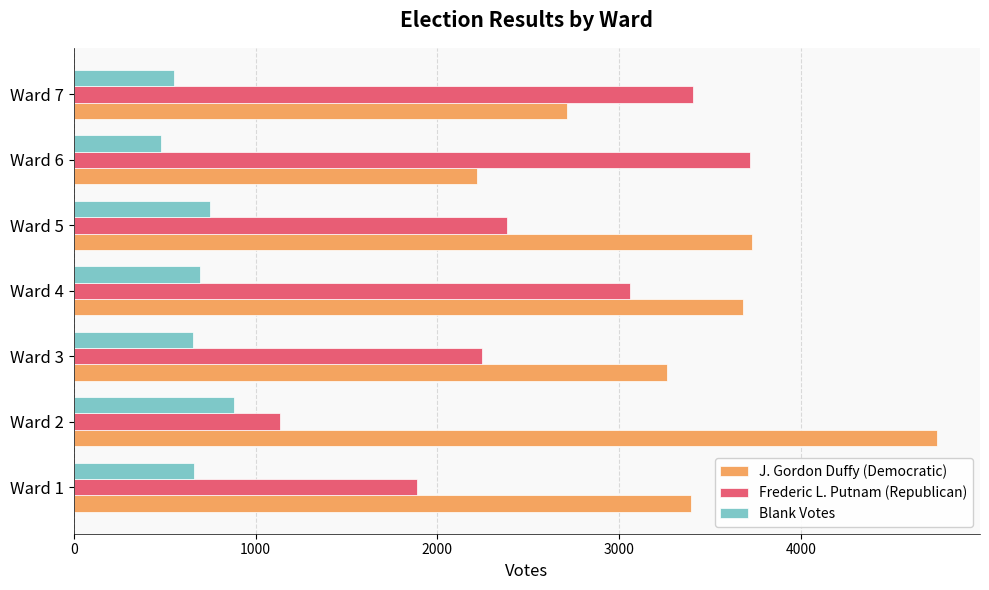

What is the approximate value of J. Gordon Duffy (Democratic) at Ward 1, to the nearest 10?

3400